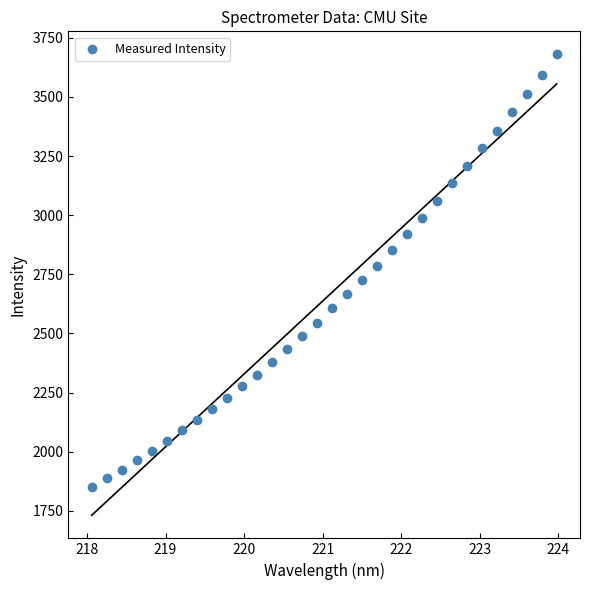

What is the range of Y values (max minus min)?

1828.6